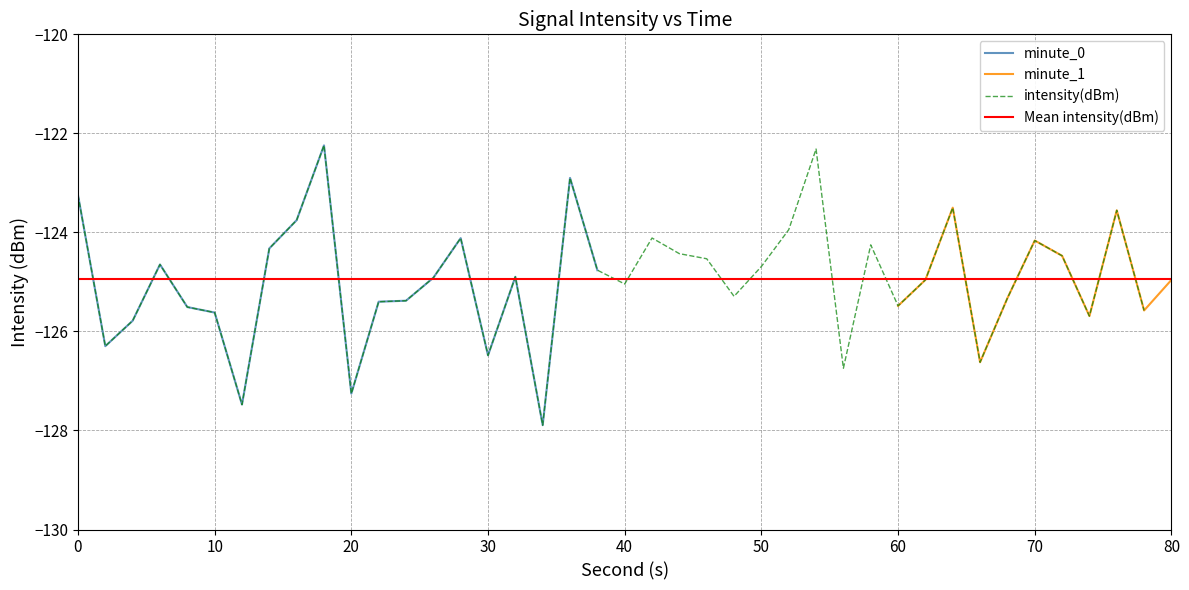

What is the highest value of the minute_0 series?

-122.2